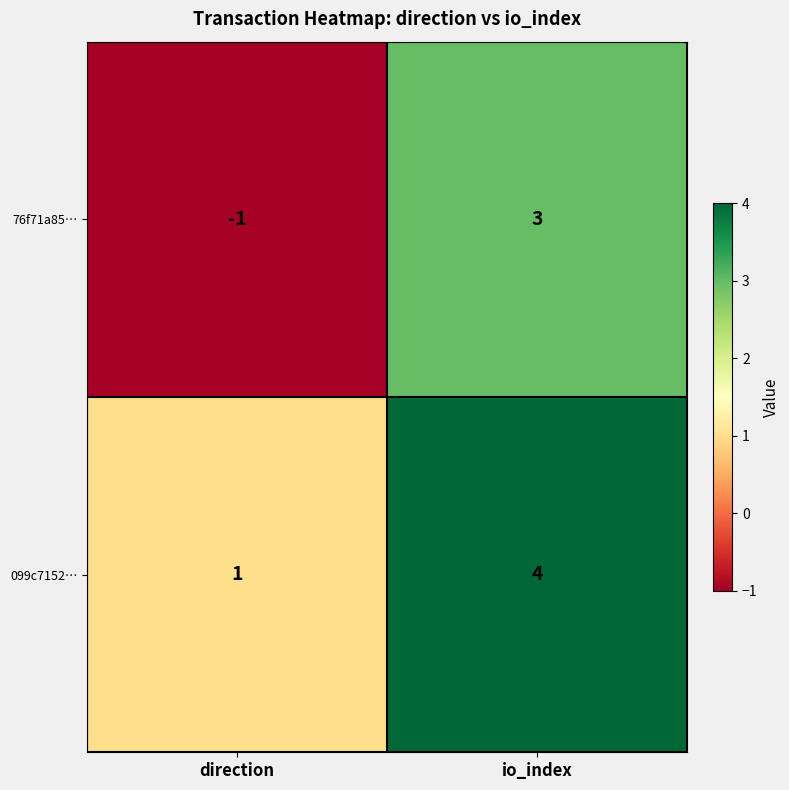

Rank the series at direction from lowest to highest value.

76f71a85…, 099c7152…